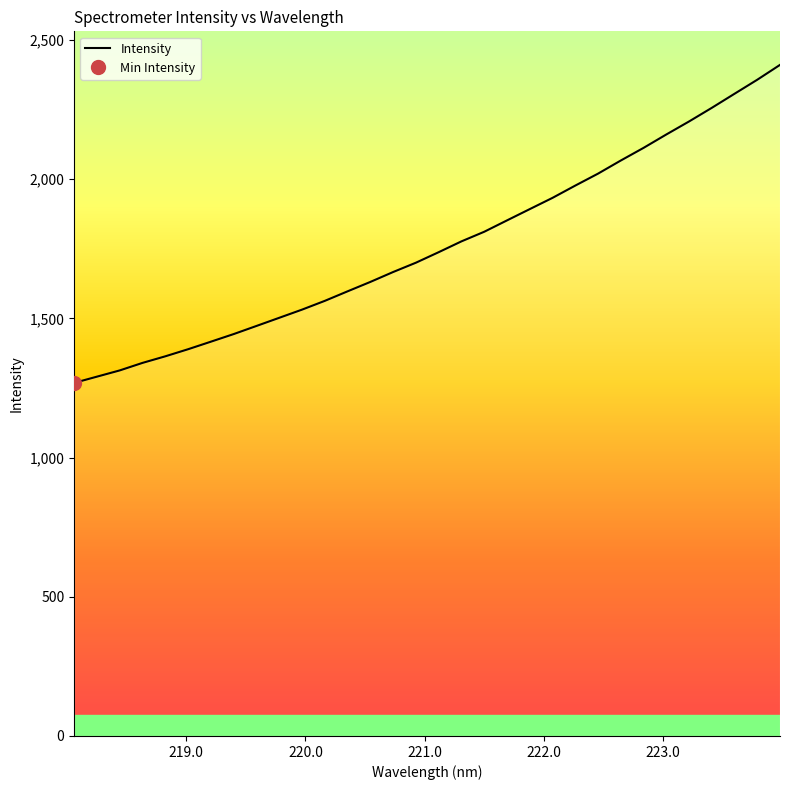

How many values are below 1737?

16